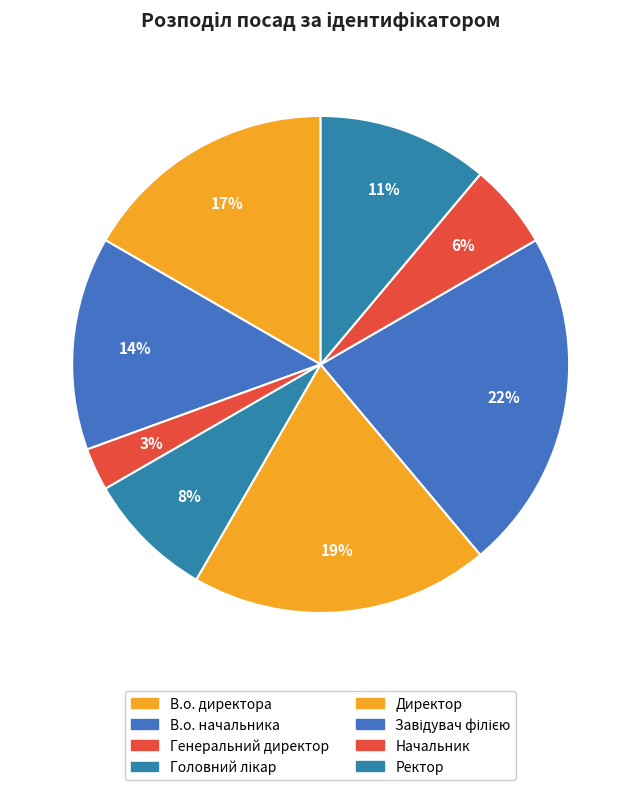

Which category has the biggest portion of the pie?

Завідувач філією